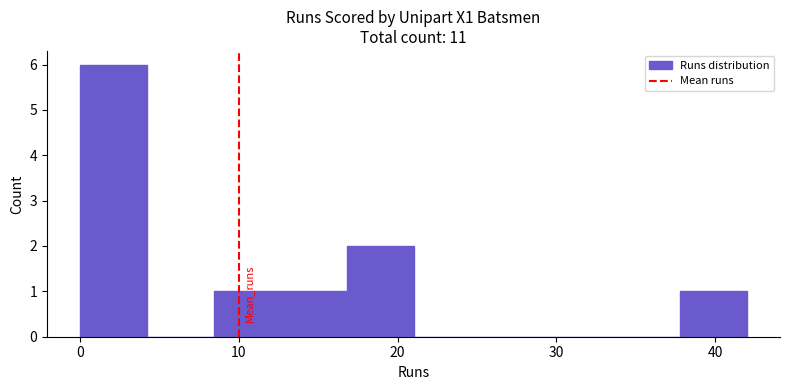

What is the height of the bar covering 37.8 to 42.0 on the x-axis? Neither the bar edges nor the heights are printed on the chart, so give them approximately, as read against the axes.

1